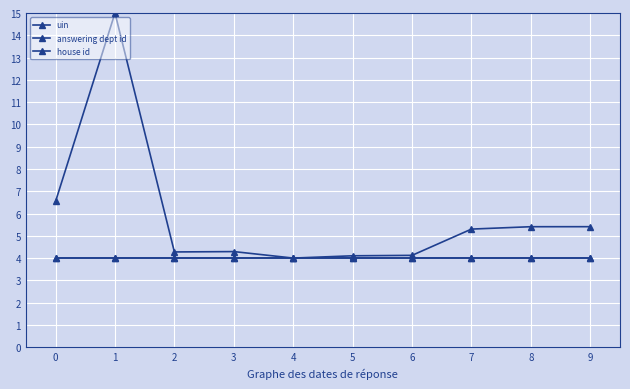

Between 0 and 2, which series saw the biggest shift?

uin